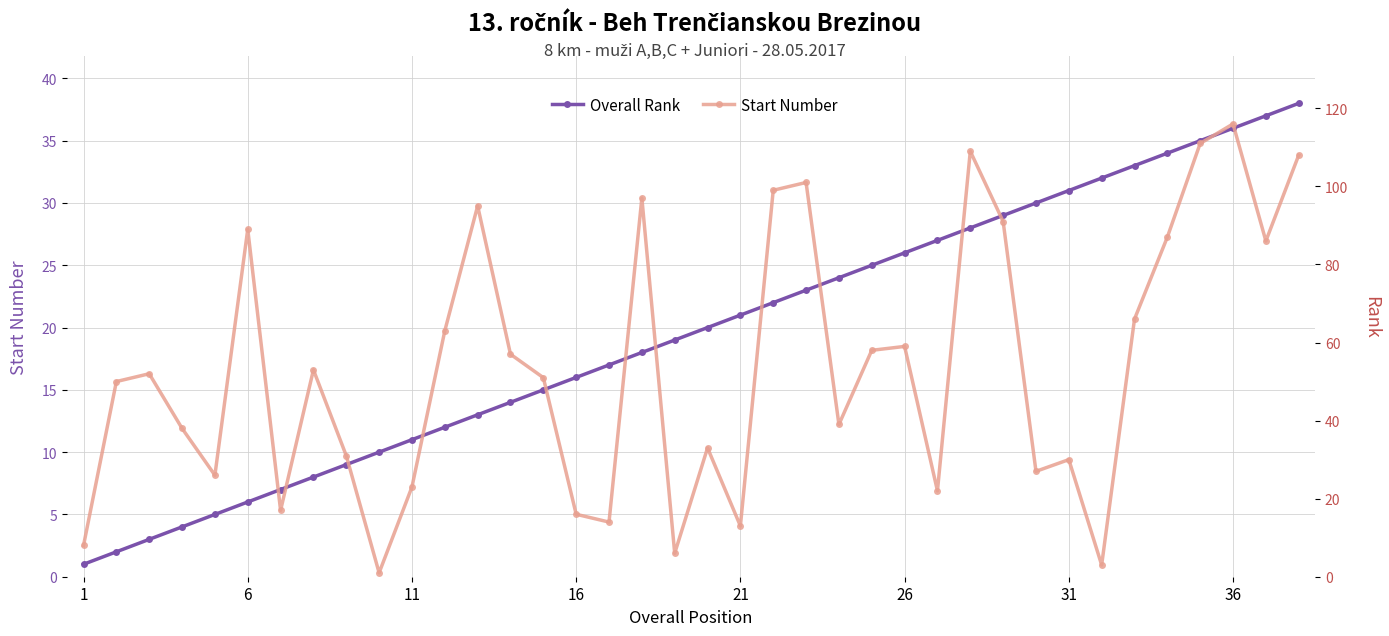

Which series ends up on top after the final intersection of Start Number and Overall Rank?

Start Number